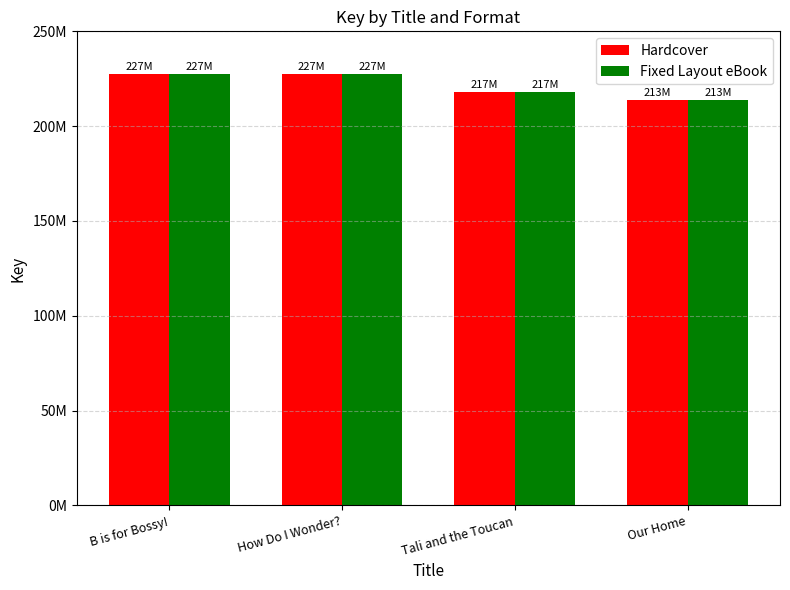

What are all the series names shown in the legend?

Hardcover, Fixed Layout eBook